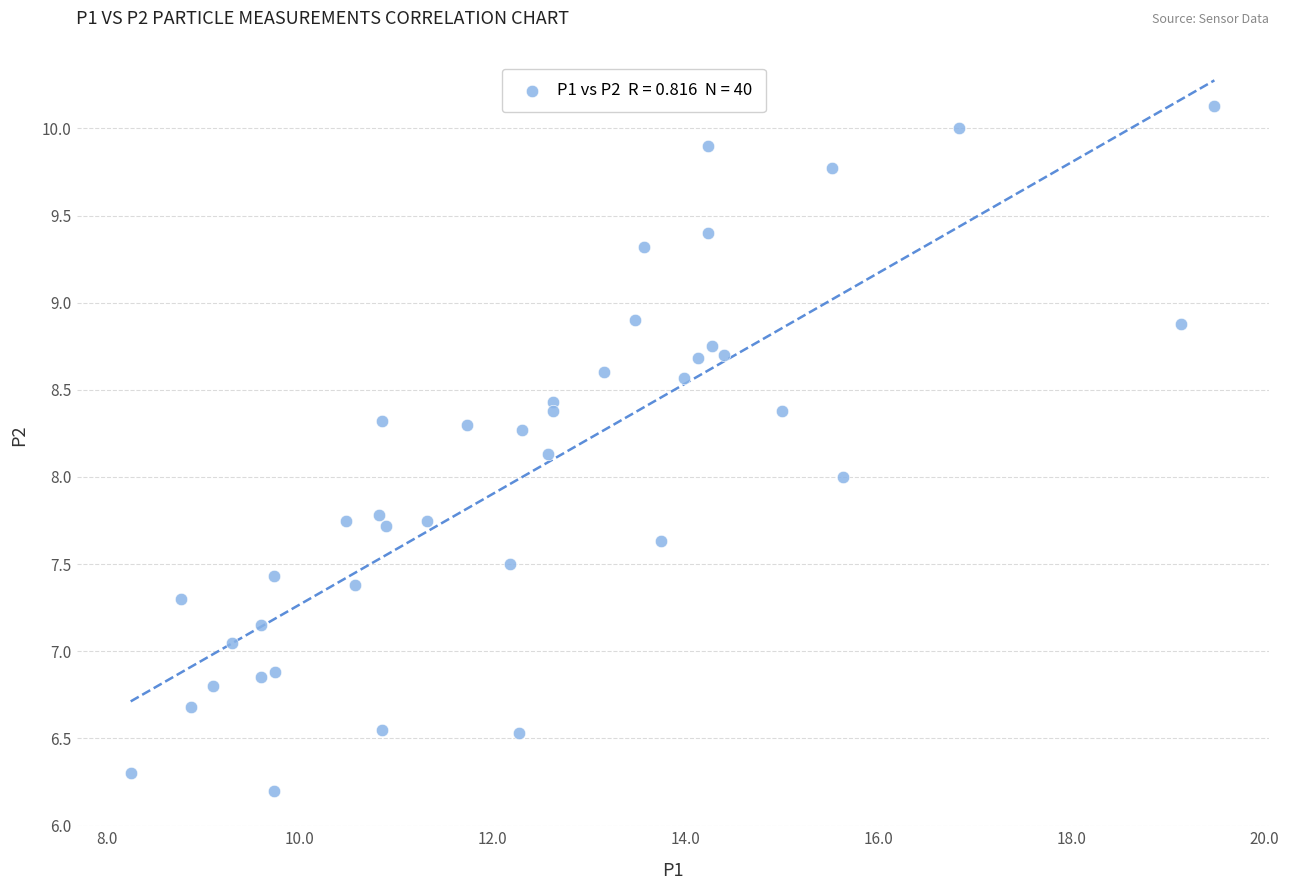

What is the range of Y values (max minus min)?

3.9